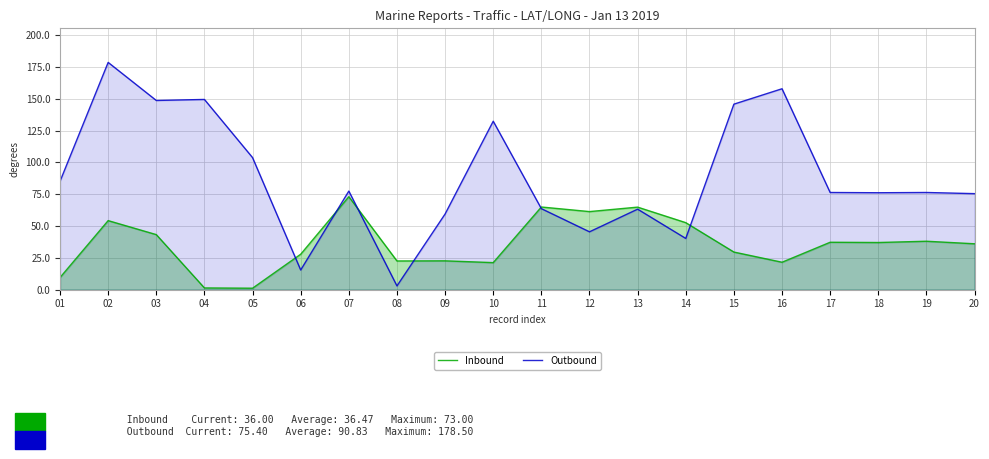

What is the difference between the highest and lowest values at 07?

4.4